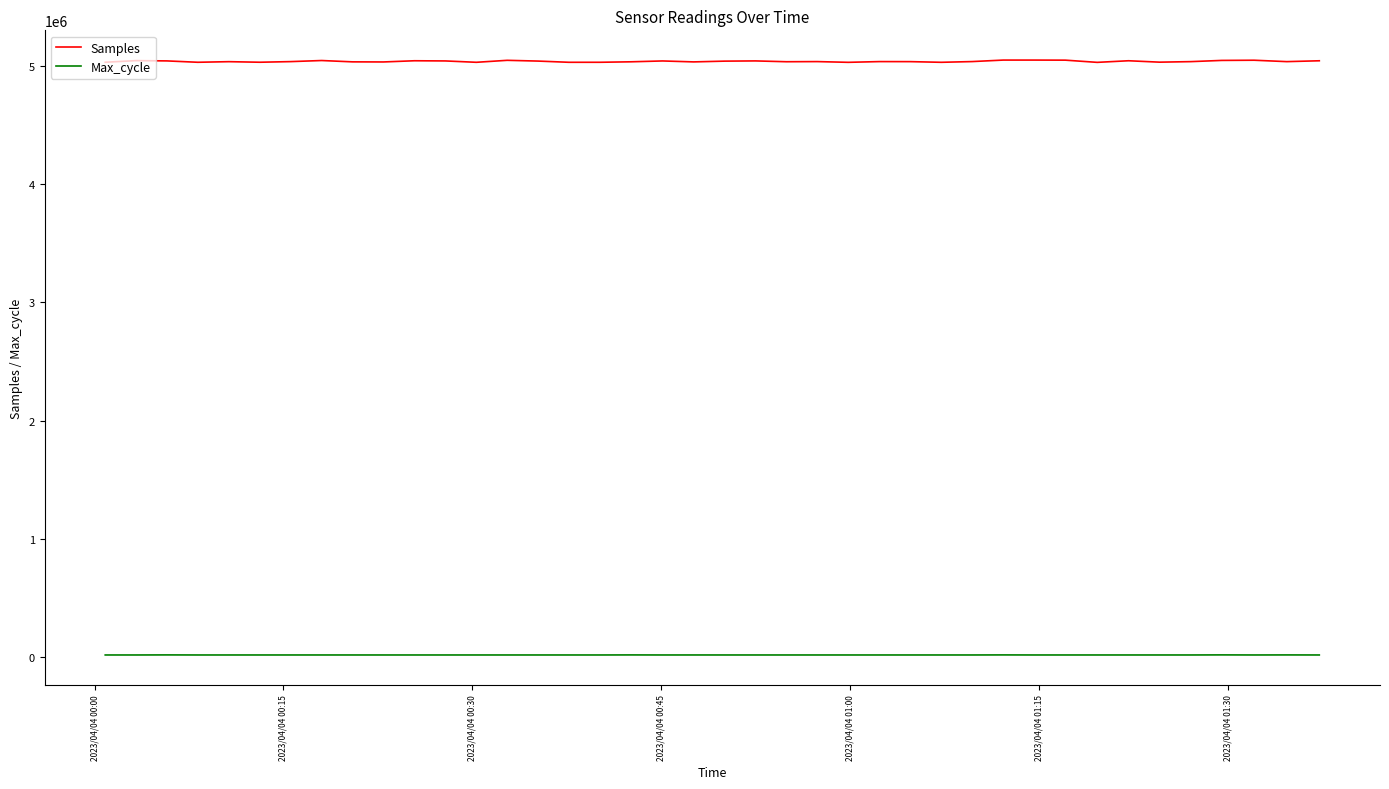

What is the maximum value for Samples?

5048584